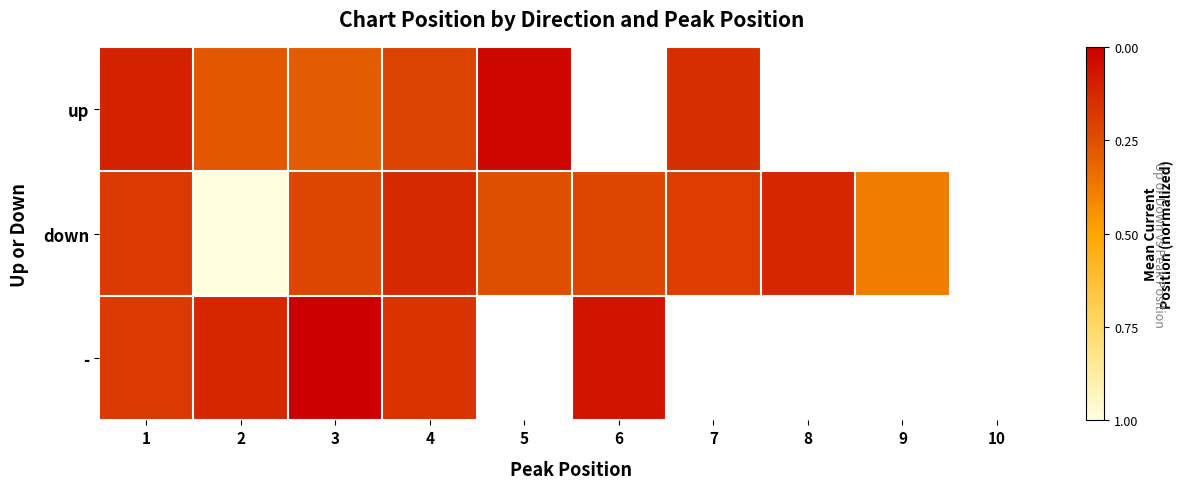

What is the highest value of the down series?

0.9